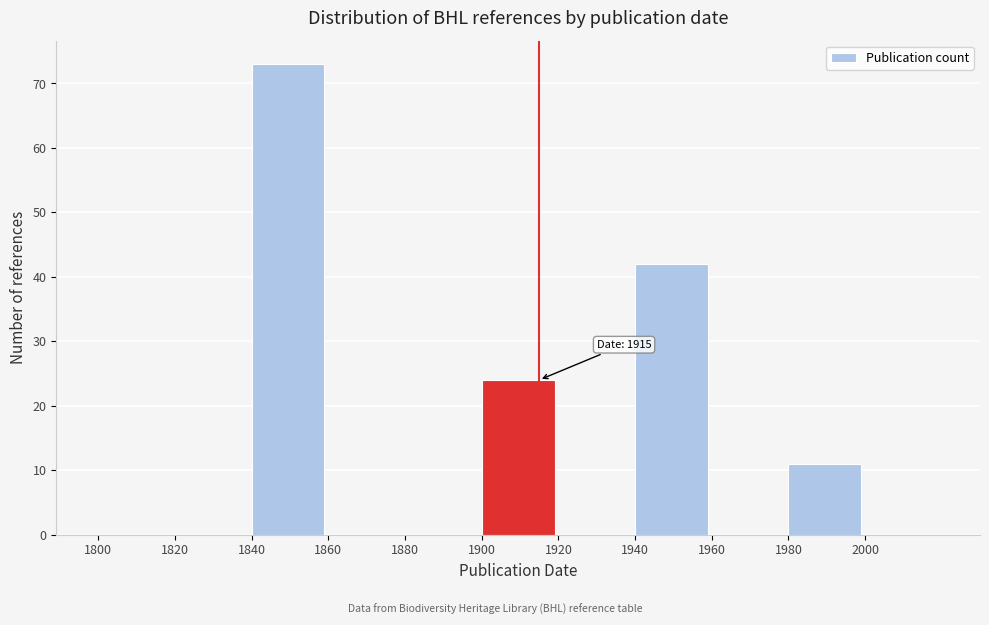

Which range on the x-axis has the tallest bar?

1840 to 1860